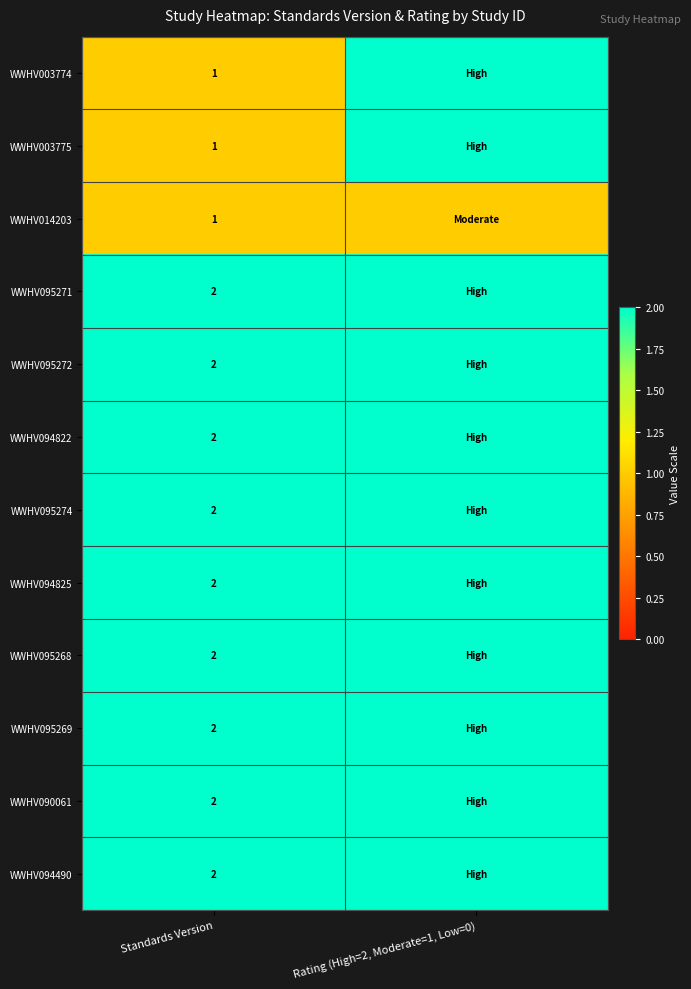

What is the smallest value displayed?

1